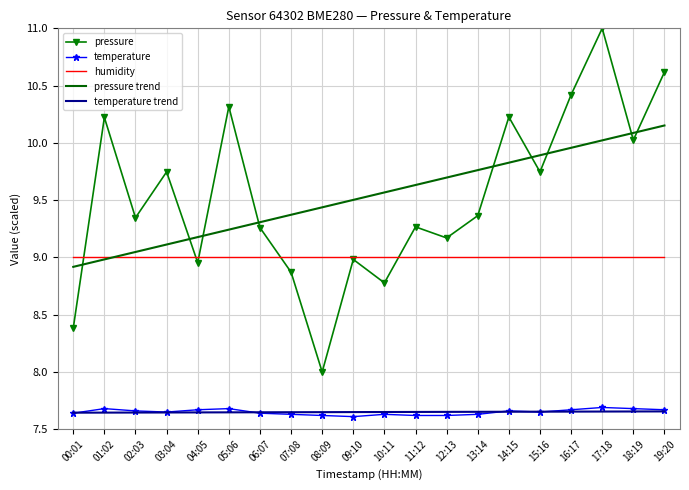

Which series has the largest range (max minus min)?

pressure